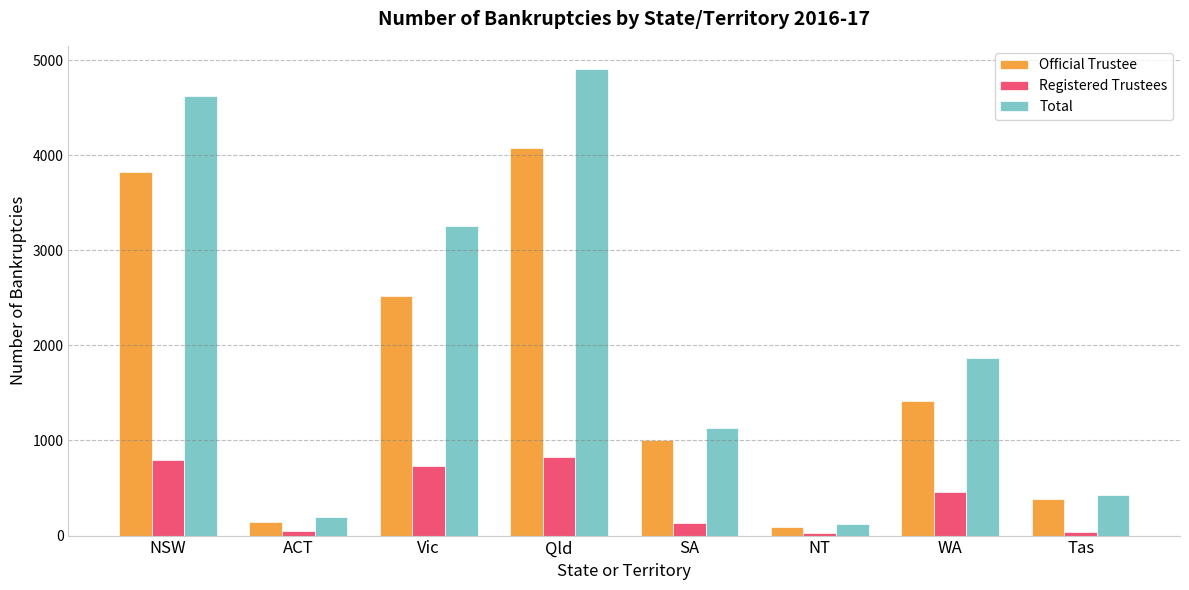

List the series in order of their overall mean, highest first.

Total, Official Trustee, Registered Trustees